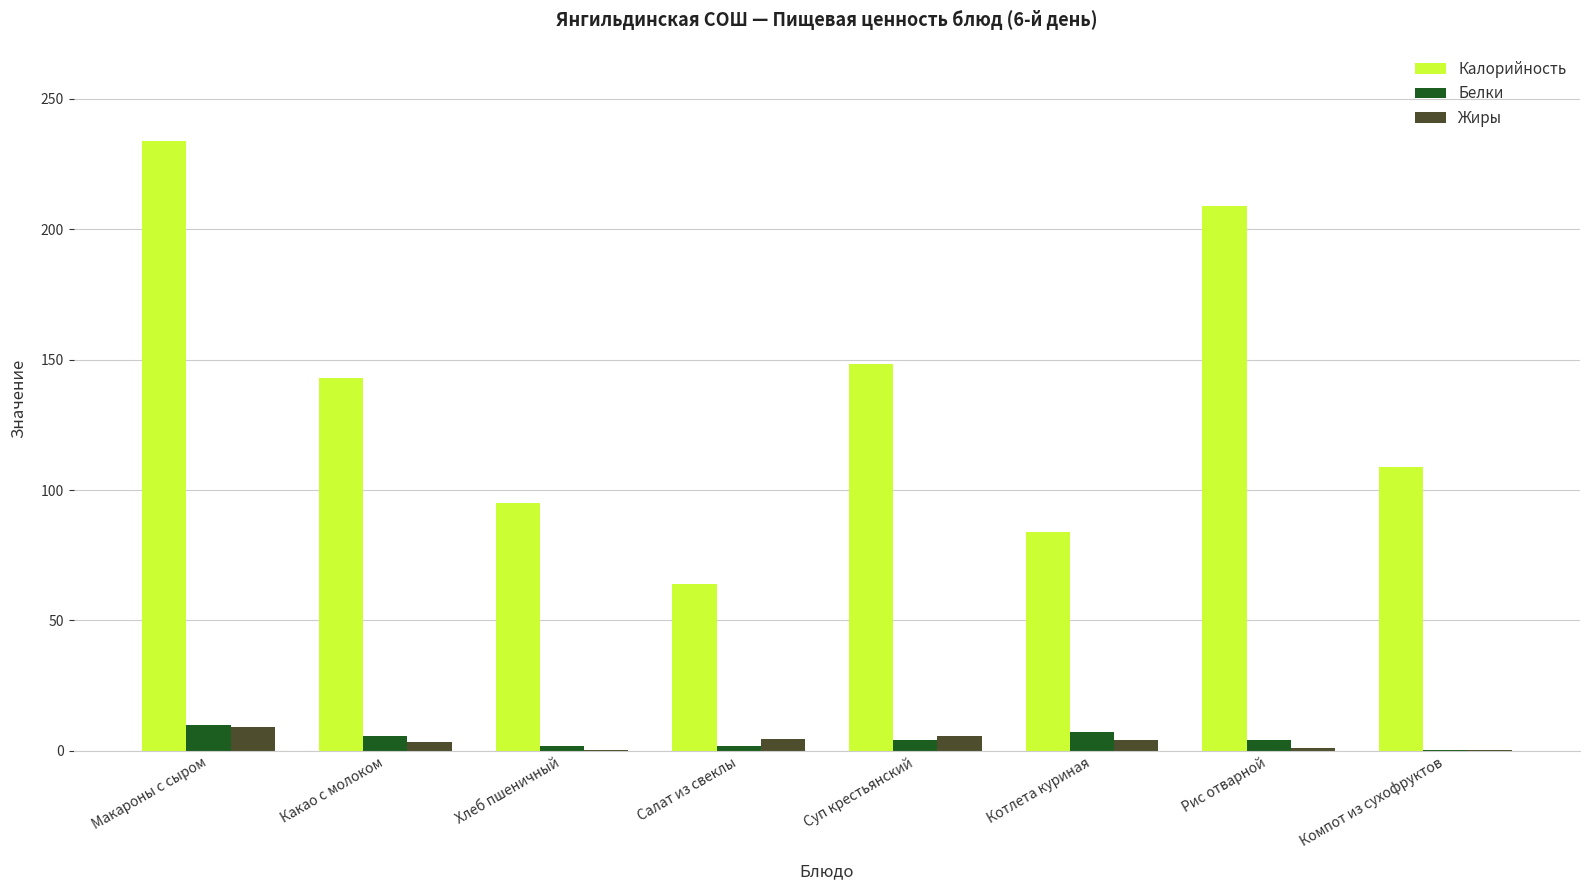

What is the highest value of the Калорийность series?

234.0